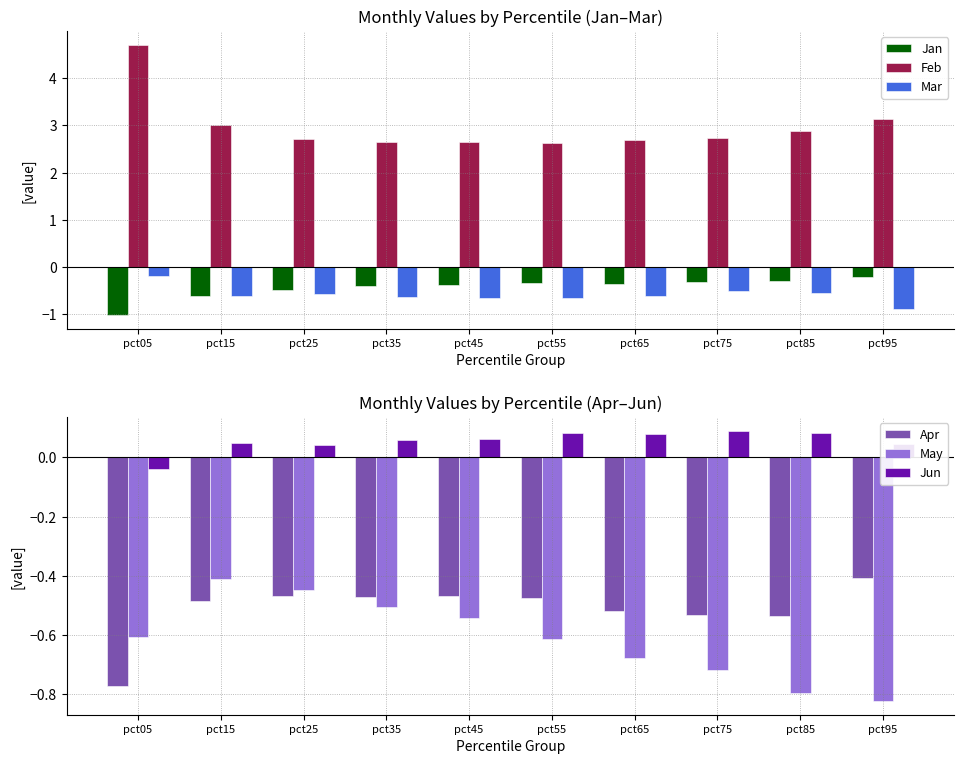

What is the maximum value for Jun?

0.1